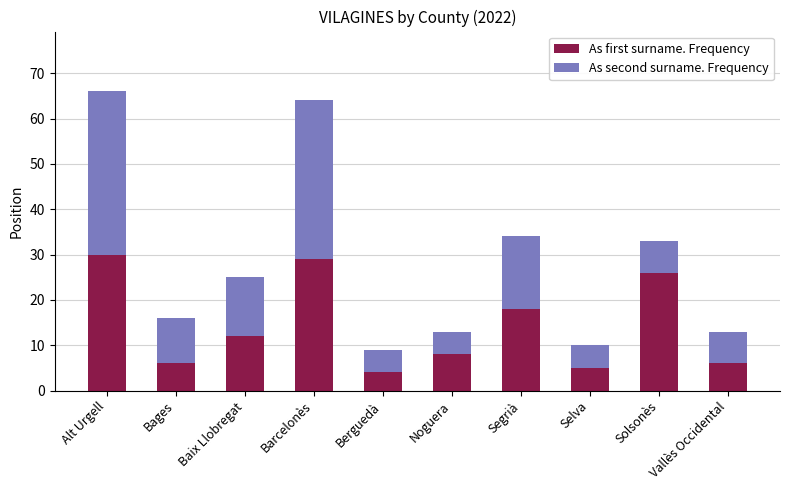

Is it true that As first surname. Frequency equals 5 at Baix Llobregat?

False